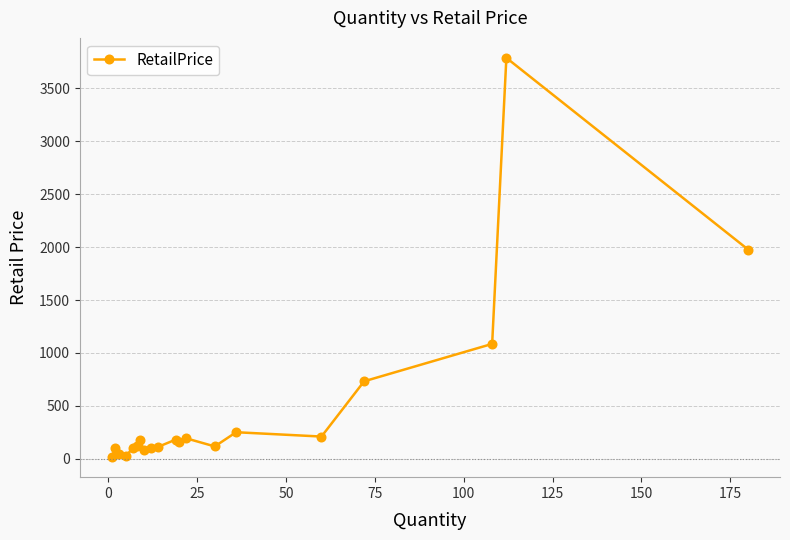

What is the maximum value shown in the chart?

3788.0